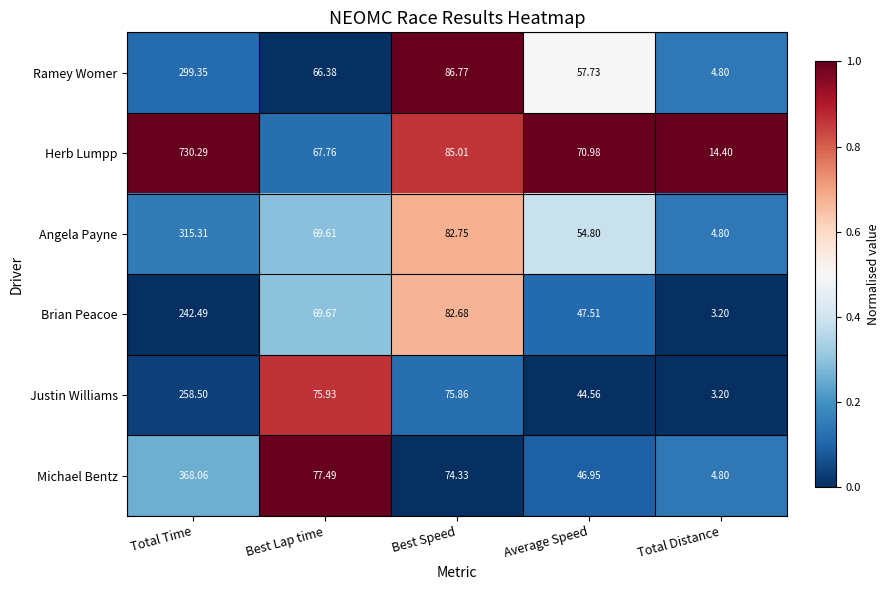

List the series in order of their peak value, highest first.

Herb Lumpp, Michael Bentz, Angela Payne, Ramey Womer, Justin Williams, Brian Peacoe